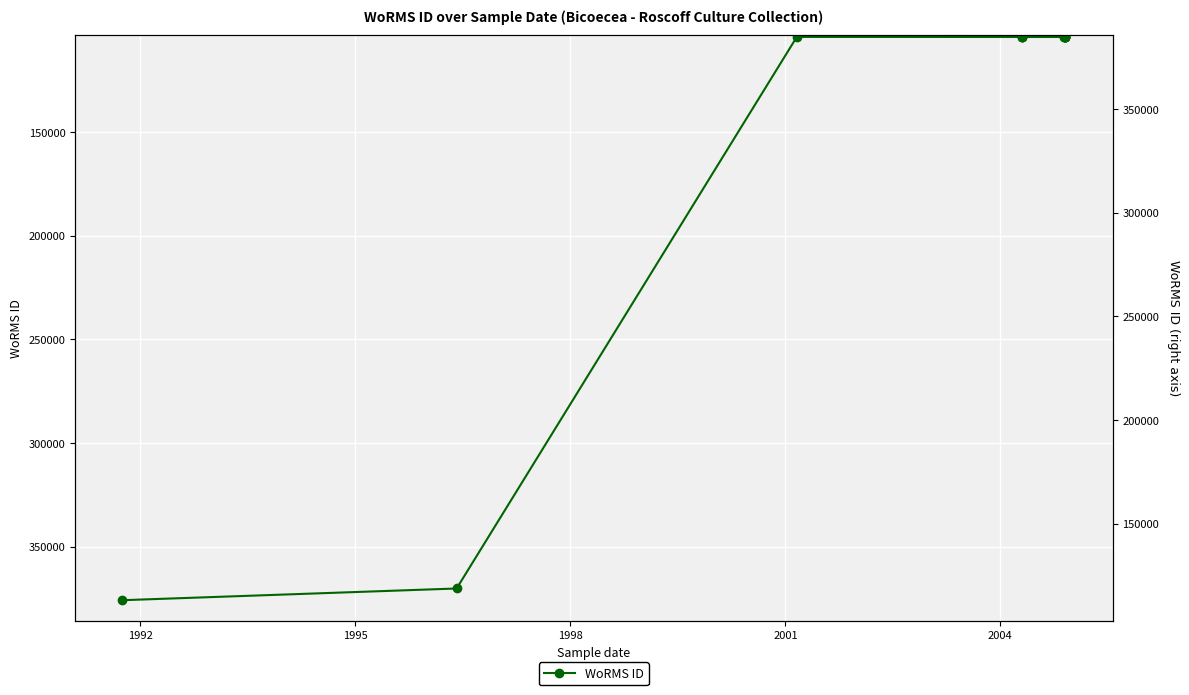

How many lines are shown in the chart?

1